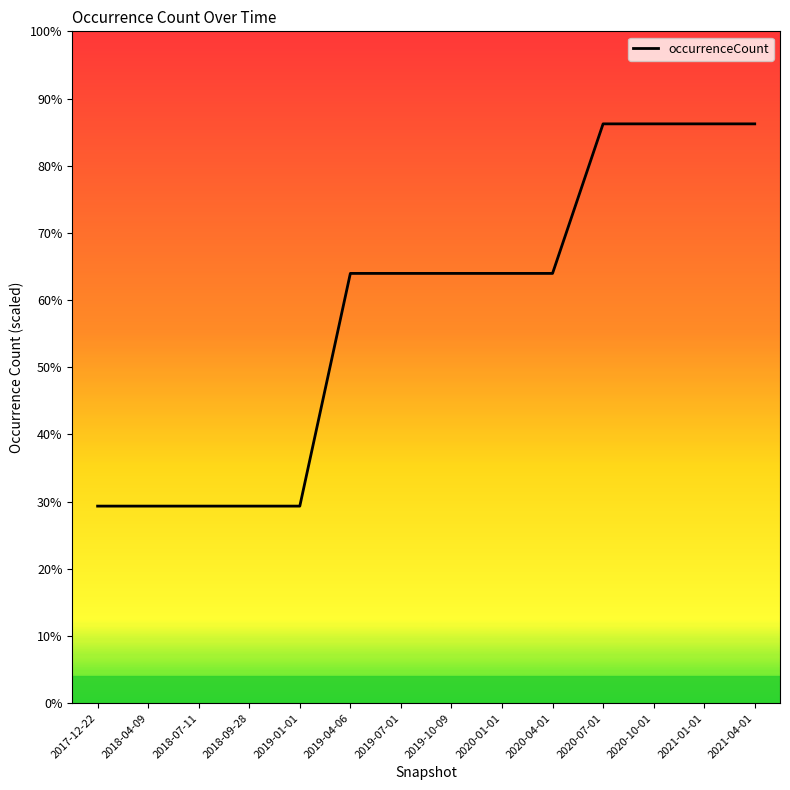

What is the sum of all values?

1054830